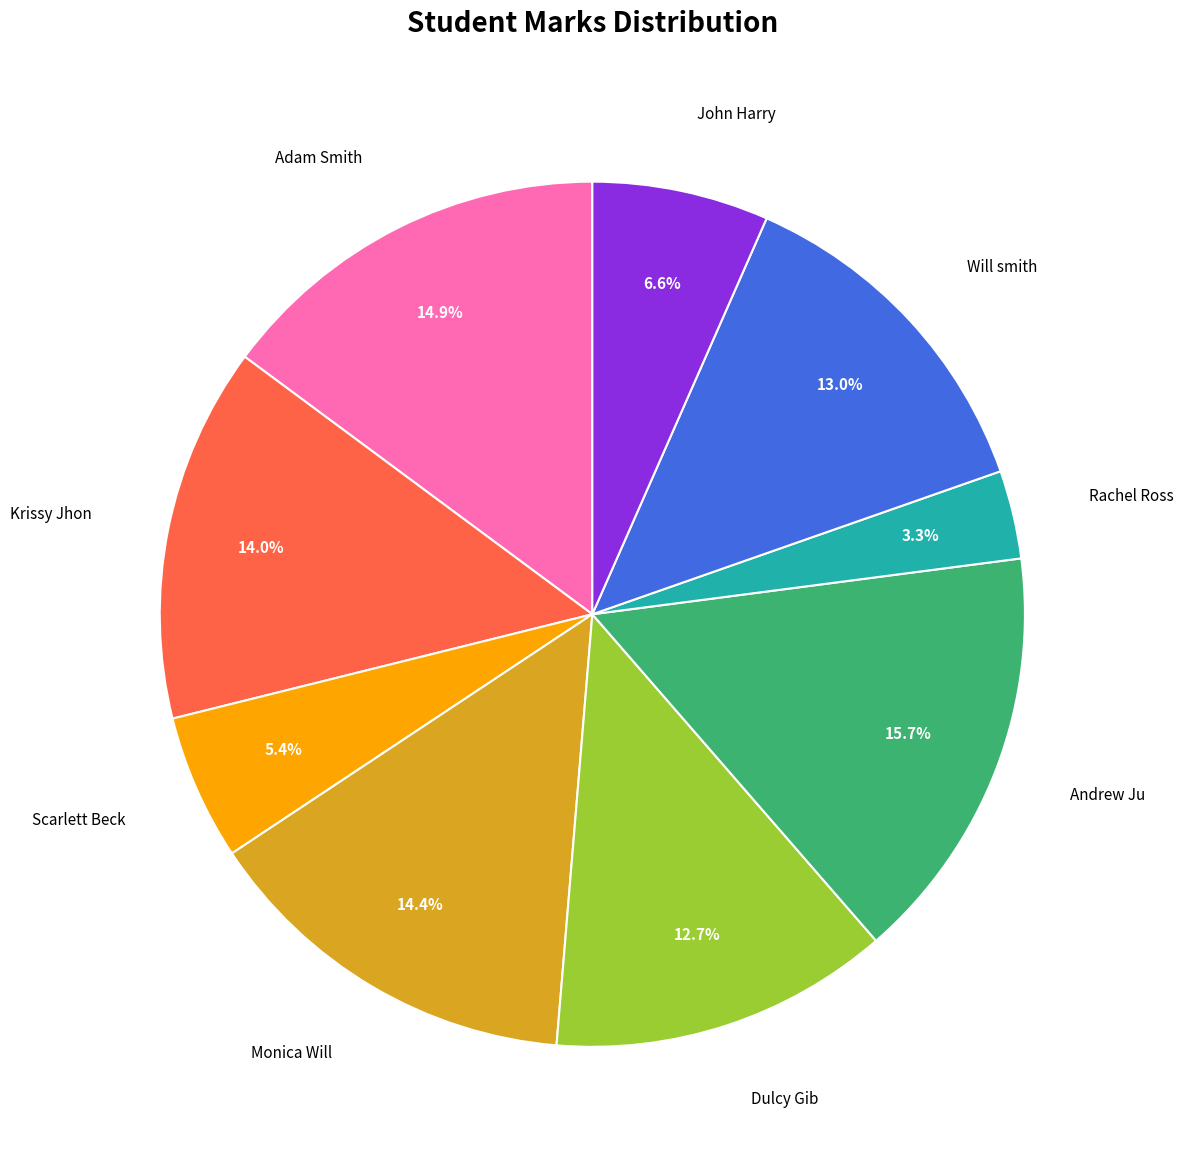

How many segments does this pie chart have?

9